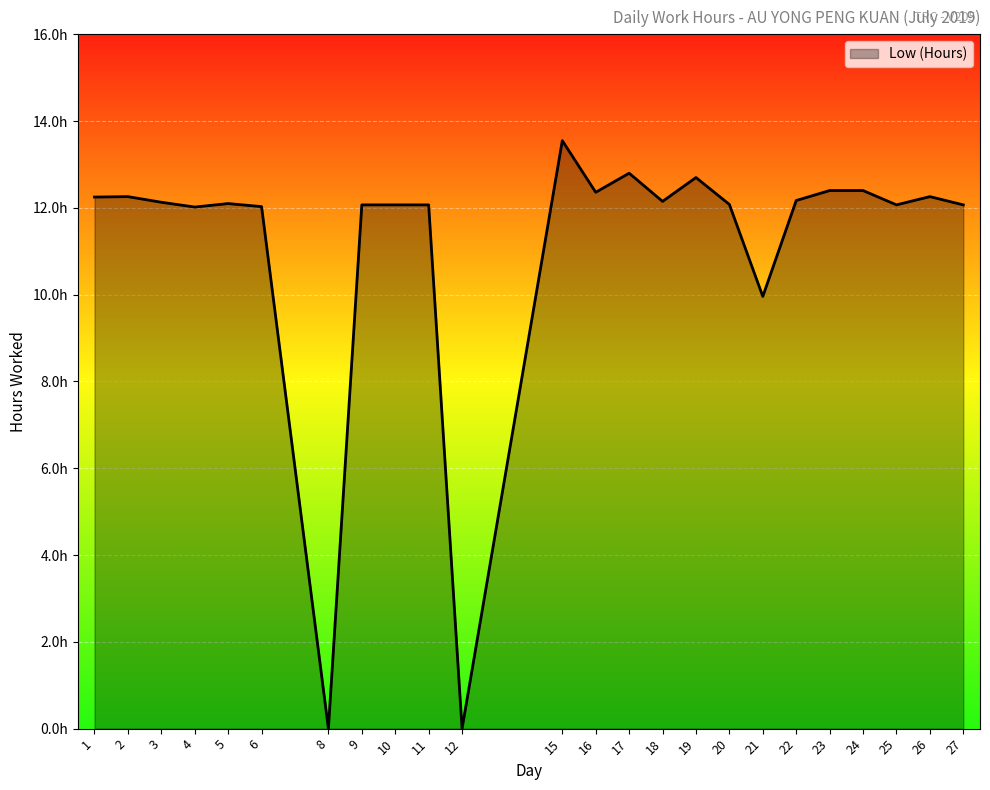

Is this an area chart (filled region under the line)?

Yes